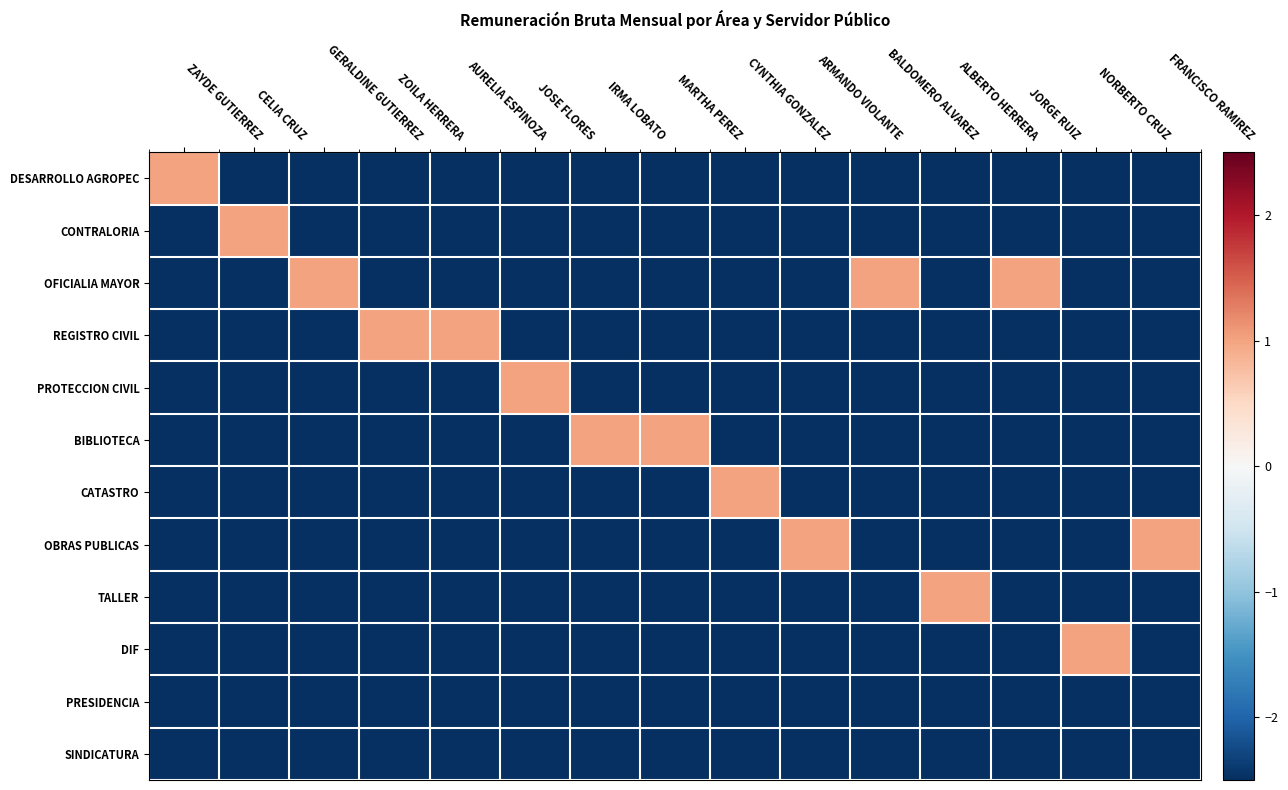

Reading right to left, extract all data points from this chart.

DESARROLLO AGROPEC: FRANCISCO RAMIREZ=-4632874707006258	NORBERTO CRUZ=-4632874707006258	JORGE RUIZ=-4632874707006258	ALBERTO HERRERA=-4632874707006258	BALDOMERO ALVAREZ=-4632874707006258	ARMANDO VIOLANTE=-4632874707006258	CYNTHIA GONZALEZ=-4632874707006258	MARTHA PEREZ=-4632874707006258	IRMA LOBATO=-4632874707006258	JOSE FLORES=-4632874707006258	AURELIA ESPINOZA=-4632874707006258	ZOILA HERRERA=-4632874707006258	GERALDINE GUTIERREZ=-4632874707006258	CELIA CRUZ=-4632874707006258	ZAYDE GUTIERREZ=1
CONTRALORIA: FRANCISCO RAMIREZ=-4632874707006258	NORBERTO CRUZ=-4632874707006258	JORGE RUIZ=-4632874707006258	ALBERTO HERRERA=-4632874707006258	BALDOMERO ALVAREZ=-4632874707006258	ARMANDO VIOLANTE=-4632874707006258	CYNTHIA GONZALEZ=-4632874707006258	MARTHA PEREZ=-4632874707006258	IRMA LOBATO=-4632874707006258	JOSE FLORES=-4632874707006258	AURELIA ESPINOZA=-4632874707006258	ZOILA HERRERA=-4632874707006258	GERALDINE GUTIERREZ=-4632874707006258	CELIA CRUZ=1	ZAYDE GUTIERREZ=-4632874707006258
OFICIALIA MAYOR: FRANCISCO RAMIREZ=-4632874707006258	NORBERTO CRUZ=-4632874707006258	JORGE RUIZ=1	ALBERTO HERRERA=-4632874707006258	BALDOMERO ALVAREZ=1	ARMANDO VIOLANTE=-4632874707006258	CYNTHIA GONZALEZ=-4632874707006258	MARTHA PEREZ=-4632874707006258	IRMA LOBATO=-4632874707006258	JOSE FLORES=-4632874707006258	AURELIA ESPINOZA=-4632874707006258	ZOILA HERRERA=-4632874707006258	GERALDINE GUTIERREZ=1	CELIA CRUZ=-4632874707006258	ZAYDE GUTIERREZ=-4632874707006258
REGISTRO CIVIL: FRANCISCO RAMIREZ=-4632874707006258	NORBERTO CRUZ=-4632874707006258	JORGE RUIZ=-4632874707006258	ALBERTO HERRERA=-4632874707006258	BALDOMERO ALVAREZ=-4632874707006258	ARMANDO VIOLANTE=-4632874707006258	CYNTHIA GONZALEZ=-4632874707006258	MARTHA PEREZ=-4632874707006258	IRMA LOBATO=-4632874707006258	JOSE FLORES=-4632874707006258	AURELIA ESPINOZA=1	ZOILA HERRERA=1	GERALDINE GUTIERREZ=-4632874707006258	CELIA CRUZ=-4632874707006258	ZAYDE GUTIERREZ=-4632874707006258
PROTECCION CIVIL: FRANCISCO RAMIREZ=-4632874707006258	NORBERTO CRUZ=-4632874707006258	JORGE RUIZ=-4632874707006258	ALBERTO HERRERA=-4632874707006258	BALDOMERO ALVAREZ=-4632874707006258	ARMANDO VIOLANTE=-4632874707006258	CYNTHIA GONZALEZ=-4632874707006258	MARTHA PEREZ=-4632874707006258	IRMA LOBATO=-4632874707006258	JOSE FLORES=1	AURELIA ESPINOZA=-4632874707006258	ZOILA HERRERA=-4632874707006258	GERALDINE GUTIERREZ=-4632874707006258	CELIA CRUZ=-4632874707006258	ZAYDE GUTIERREZ=-4632874707006258
BIBLIOTECA: FRANCISCO RAMIREZ=-4632874707006258	NORBERTO CRUZ=-4632874707006258	JORGE RUIZ=-4632874707006258	ALBERTO HERRERA=-4632874707006258	BALDOMERO ALVAREZ=-4632874707006258	ARMANDO VIOLANTE=-4632874707006258	CYNTHIA GONZALEZ=-4632874707006258	MARTHA PEREZ=1	IRMA LOBATO=1	JOSE FLORES=-4632874707006258	AURELIA ESPINOZA=-4632874707006258	ZOILA HERRERA=-4632874707006258	GERALDINE GUTIERREZ=-4632874707006258	CELIA CRUZ=-4632874707006258	ZAYDE GUTIERREZ=-4632874707006258
CATASTRO: FRANCISCO RAMIREZ=-4632874707006258	NORBERTO CRUZ=-4632874707006258	JORGE RUIZ=-4632874707006258	ALBERTO HERRERA=-4632874707006258	BALDOMERO ALVAREZ=-4632874707006258	ARMANDO VIOLANTE=-4632874707006258	CYNTHIA GONZALEZ=1	MARTHA PEREZ=-4632874707006258	IRMA LOBATO=-4632874707006258	JOSE FLORES=-4632874707006258	AURELIA ESPINOZA=-4632874707006258	ZOILA HERRERA=-4632874707006258	GERALDINE GUTIERREZ=-4632874707006258	CELIA CRUZ=-4632874707006258	ZAYDE GUTIERREZ=-4632874707006258
OBRAS PUBLICAS: FRANCISCO RAMIREZ=1	NORBERTO CRUZ=-4632874707006258	JORGE RUIZ=-4632874707006258	ALBERTO HERRERA=-4632874707006258	BALDOMERO ALVAREZ=-4632874707006258	ARMANDO VIOLANTE=1	CYNTHIA GONZALEZ=-4632874707006258	MARTHA PEREZ=-4632874707006258	IRMA LOBATO=-4632874707006258	JOSE FLORES=-4632874707006258	AURELIA ESPINOZA=-4632874707006258	ZOILA HERRERA=-4632874707006258	GERALDINE GUTIERREZ=-4632874707006258	CELIA CRUZ=-4632874707006258	ZAYDE GUTIERREZ=-4632874707006258
TALLER: FRANCISCO RAMIREZ=-4632874707006258	NORBERTO CRUZ=-4632874707006258	JORGE RUIZ=-4632874707006258	ALBERTO HERRERA=1	BALDOMERO ALVAREZ=-4632874707006258	ARMANDO VIOLANTE=-4632874707006258	CYNTHIA GONZALEZ=-4632874707006258	MARTHA PEREZ=-4632874707006258	IRMA LOBATO=-4632874707006258	JOSE FLORES=-4632874707006258	AURELIA ESPINOZA=-4632874707006258	ZOILA HERRERA=-4632874707006258	GERALDINE GUTIERREZ=-4632874707006258	CELIA CRUZ=-4632874707006258	ZAYDE GUTIERREZ=-4632874707006258
DIF: FRANCISCO RAMIREZ=-4632874707006258	NORBERTO CRUZ=1	JORGE RUIZ=-4632874707006258	ALBERTO HERRERA=-4632874707006258	BALDOMERO ALVAREZ=-4632874707006258	ARMANDO VIOLANTE=-4632874707006258	CYNTHIA GONZALEZ=-4632874707006258	MARTHA PEREZ=-4632874707006258	IRMA LOBATO=-4632874707006258	JOSE FLORES=-4632874707006258	AURELIA ESPINOZA=-4632874707006258	ZOILA HERRERA=-4632874707006258	GERALDINE GUTIERREZ=-4632874707006258	CELIA CRUZ=-4632874707006258	ZAYDE GUTIERREZ=-4632874707006258
PRESIDENCIA: FRANCISCO RAMIREZ=-4632874707006258	NORBERTO CRUZ=-4632874707006258	JORGE RUIZ=-4632874707006258	ALBERTO HERRERA=-4632874707006258	BALDOMERO ALVAREZ=-4632874707006258	ARMANDO VIOLANTE=-4632874707006258	CYNTHIA GONZALEZ=-4632874707006258	MARTHA PEREZ=-4632874707006258	IRMA LOBATO=-4632874707006258	JOSE FLORES=-4632874707006258	AURELIA ESPINOZA=-4632874707006258	ZOILA HERRERA=-4632874707006258	GERALDINE GUTIERREZ=-4632874707006258	CELIA CRUZ=-4632874707006258	ZAYDE GUTIERREZ=-4632874707006258
SINDICATURA: FRANCISCO RAMIREZ=-4632874707006258	NORBERTO CRUZ=-4632874707006258	JORGE RUIZ=-4632874707006258	ALBERTO HERRERA=-4632874707006258	BALDOMERO ALVAREZ=-4632874707006258	ARMANDO VIOLANTE=-4632874707006258	CYNTHIA GONZALEZ=-4632874707006258	MARTHA PEREZ=-4632874707006258	IRMA LOBATO=-4632874707006258	JOSE FLORES=-4632874707006258	AURELIA ESPINOZA=-4632874707006258	ZOILA HERRERA=-4632874707006258	GERALDINE GUTIERREZ=-4632874707006258	CELIA CRUZ=-4632874707006258	ZAYDE GUTIERREZ=-4632874707006258